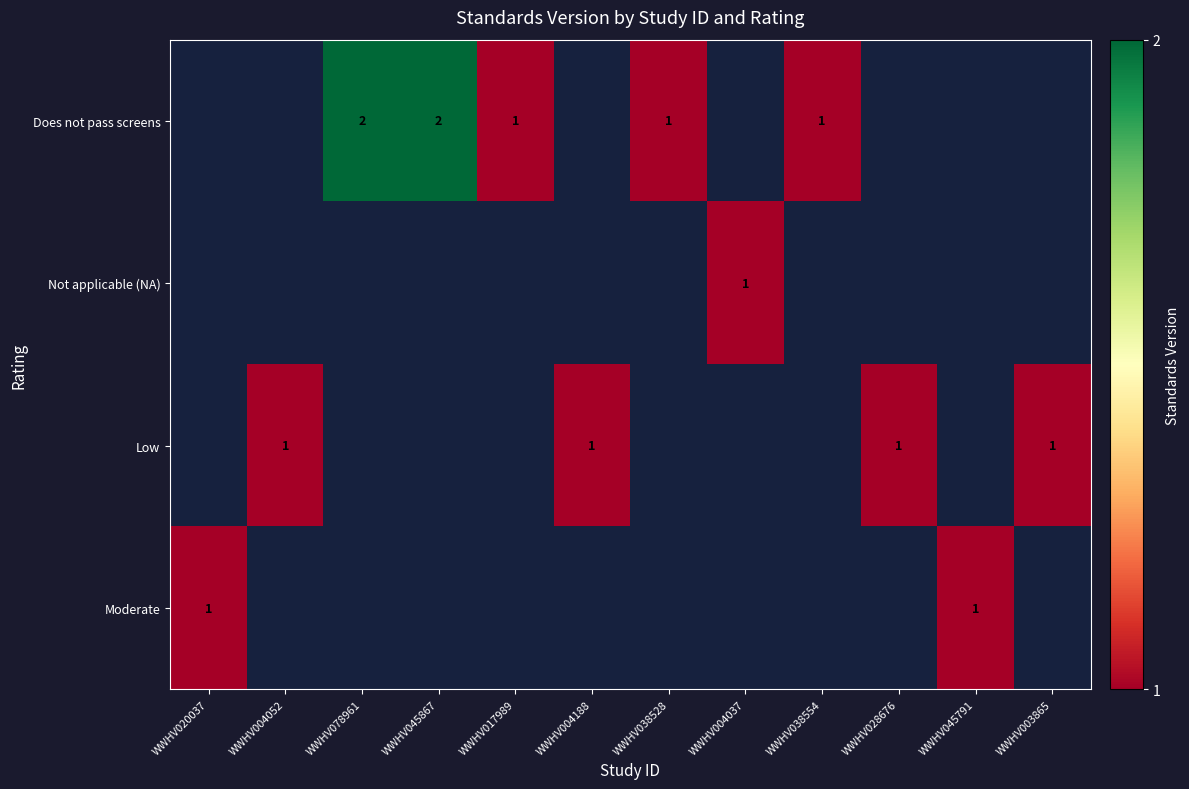

The value of Low at WWHV028676 is 1. True or false?

True